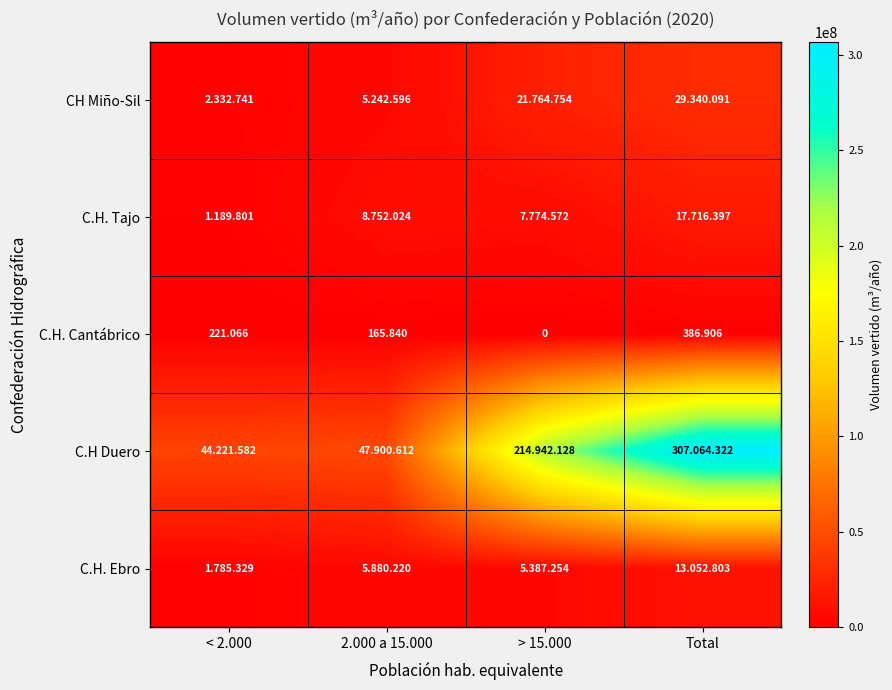

How many data points in C.H. Cantábrico are less than 221?

2